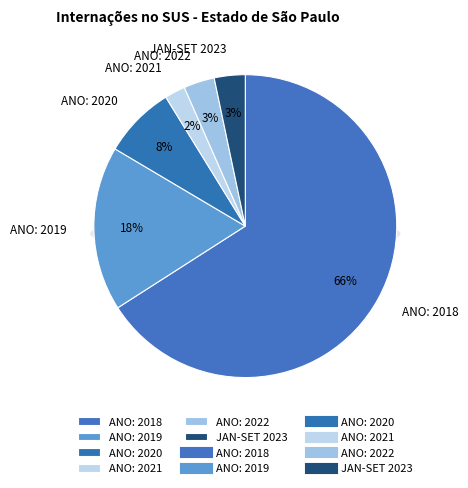

To the nearest percent, what is the average slice percentage?

17%